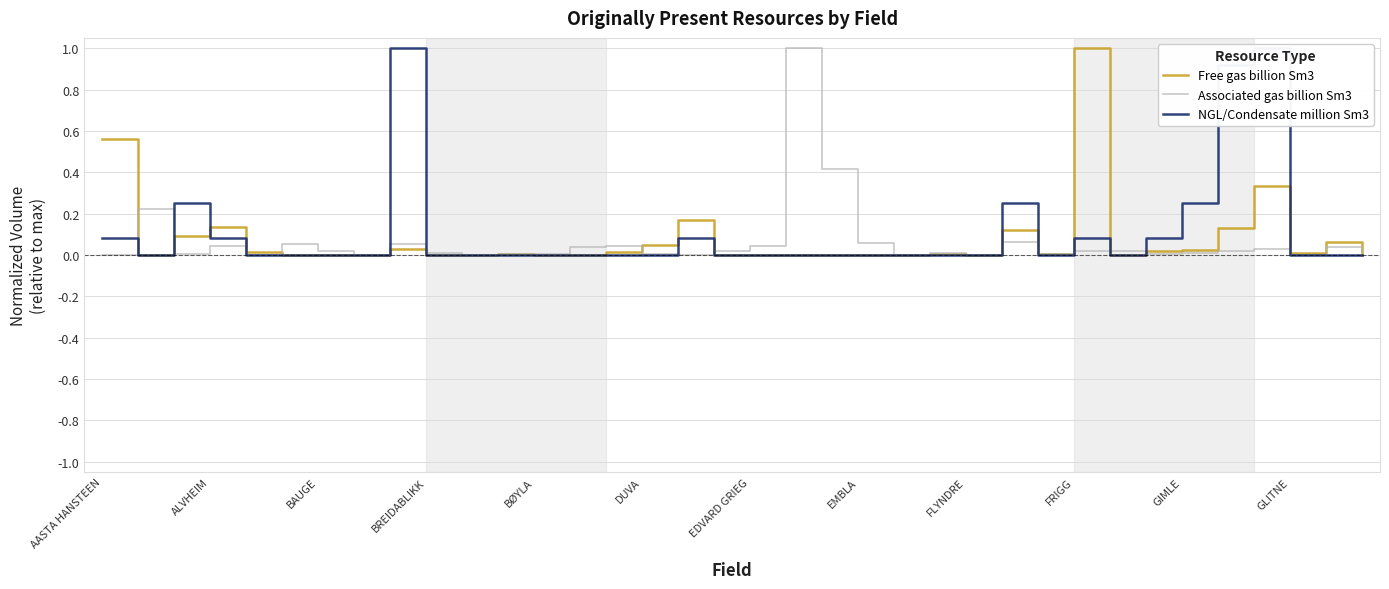

How many interior local valleys does the NGL/Condensate million Sm3 series have?

3